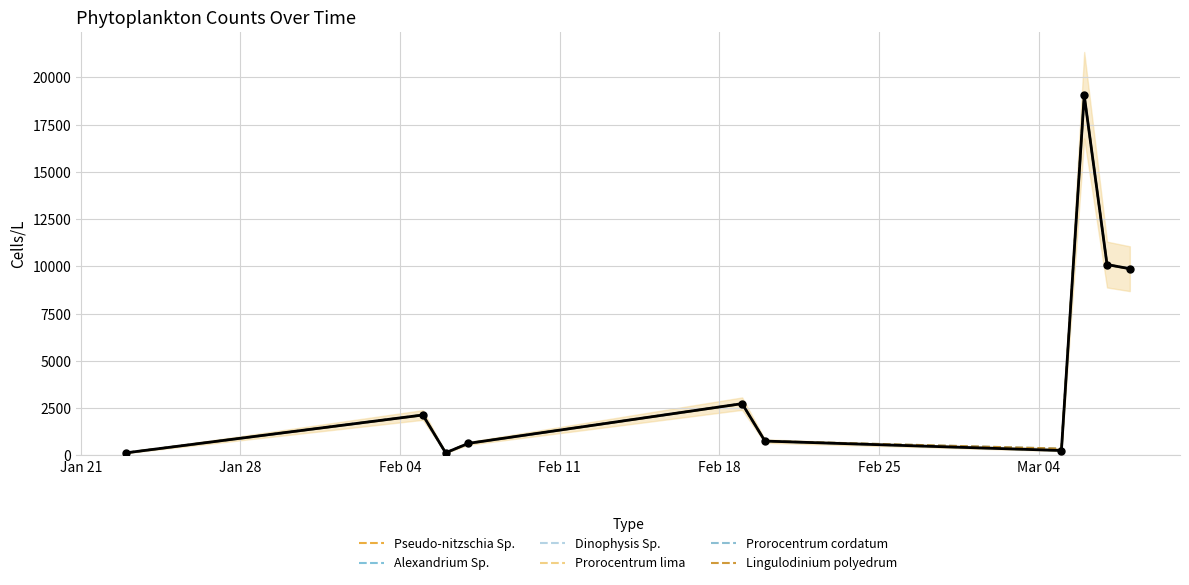

What is the total value across all series at Feb 18?

16440